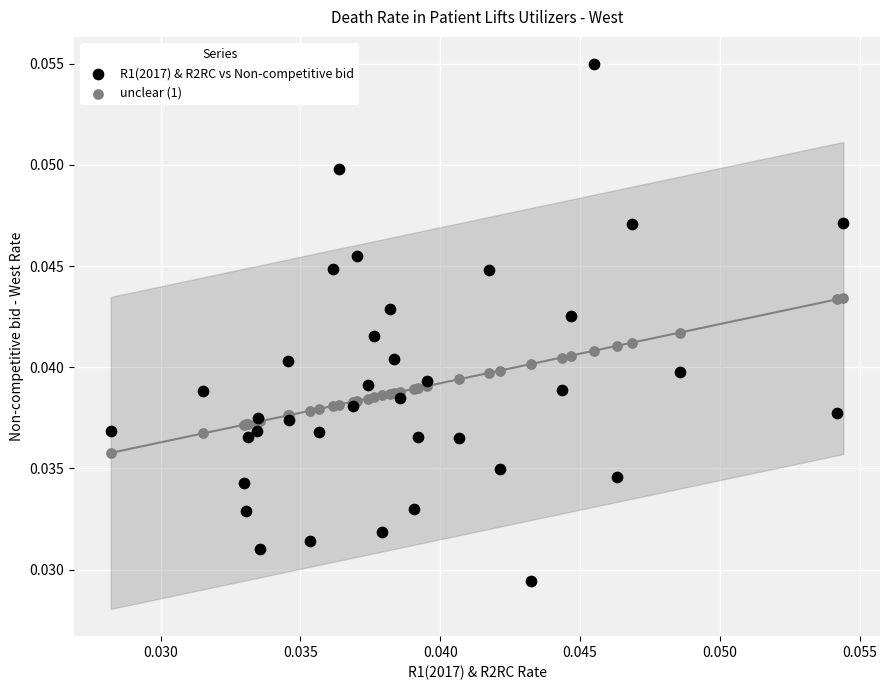

What are all the series names shown in the legend?

R1(2017) & R2RC vs Non-competitive bid, unclear (1)